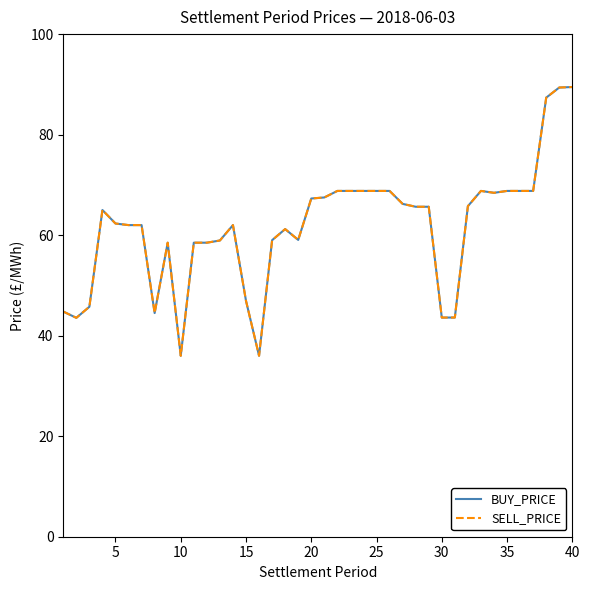

Does the chart have visible grid lines?

No